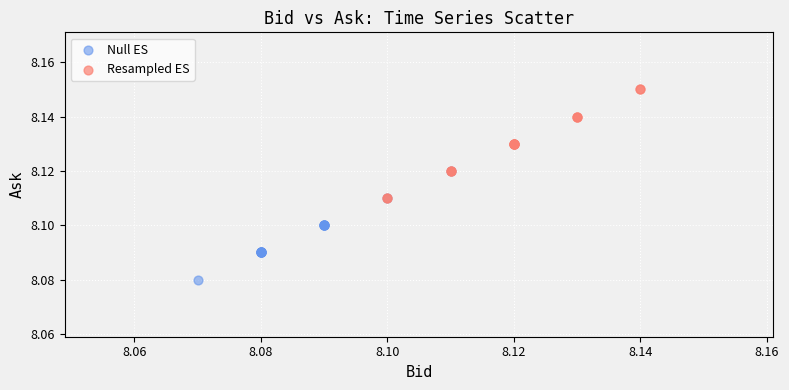

Which series contains the lowest Y value?

Null ES